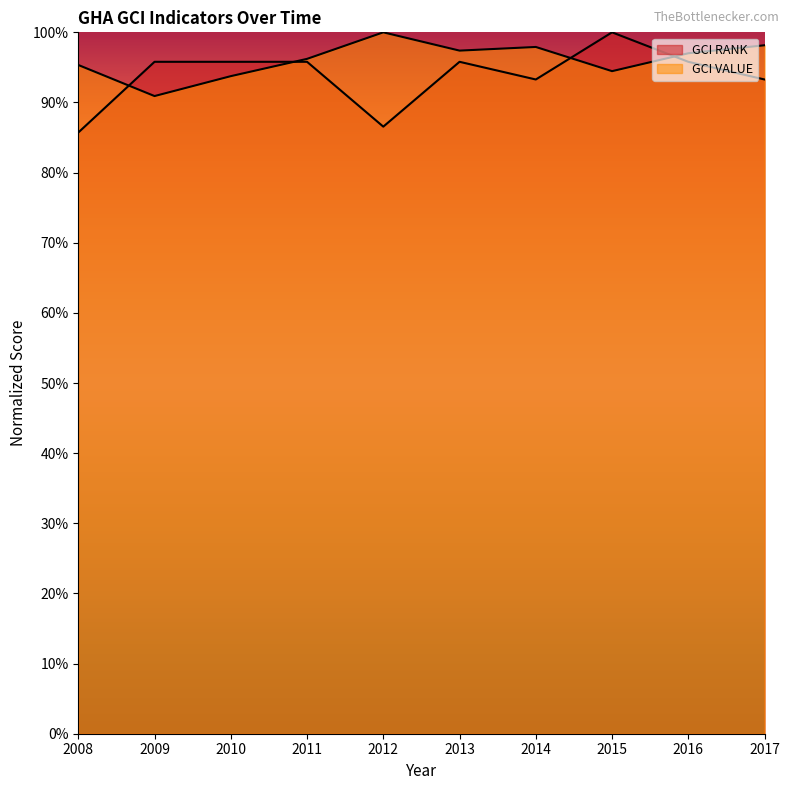

True or false: GCI VALUE and GCI RANK intersect in this chart.

True